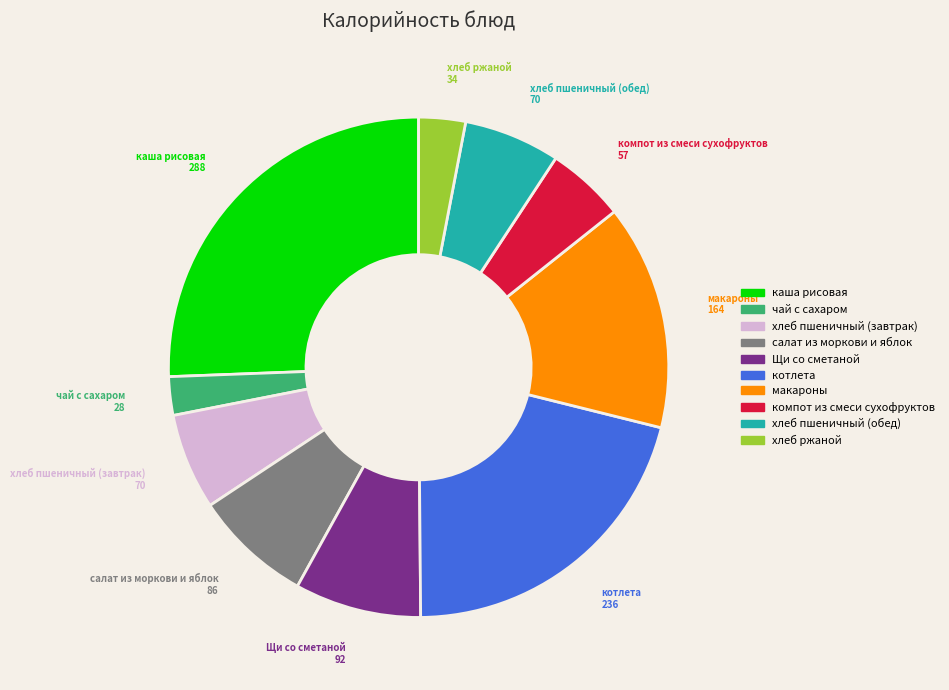

What is the smallest slice in the pie chart?

чай с сахаром